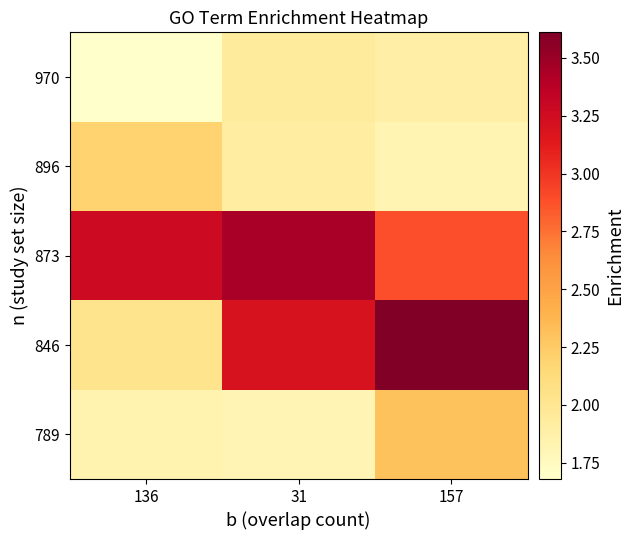

What is the spread (max minus min) of values at 157?

1.8